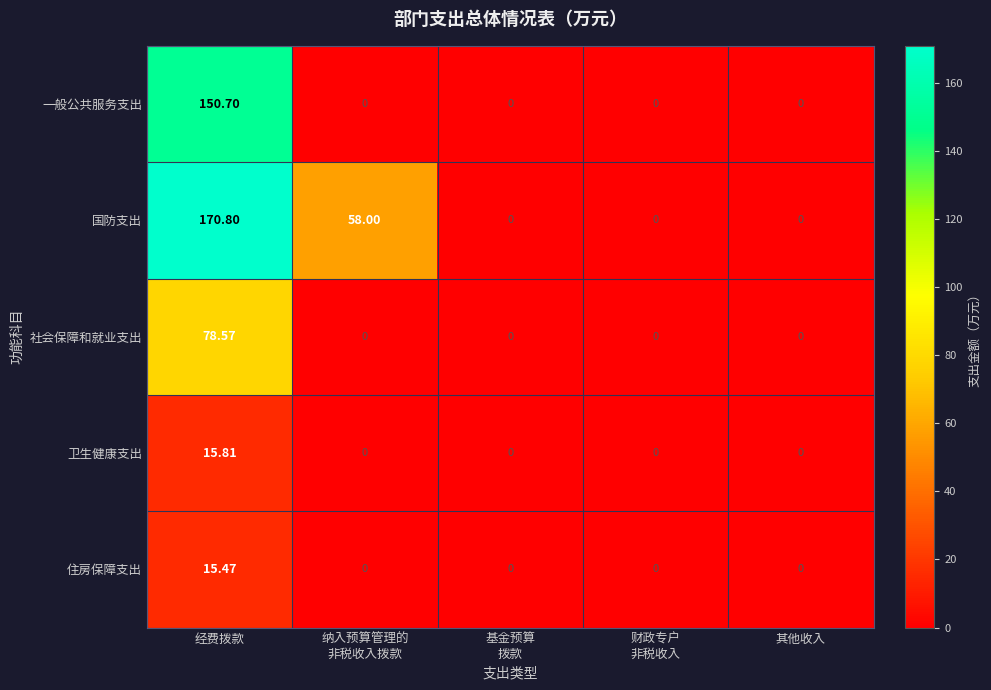

Which series has the widest spread of values?

国防支出